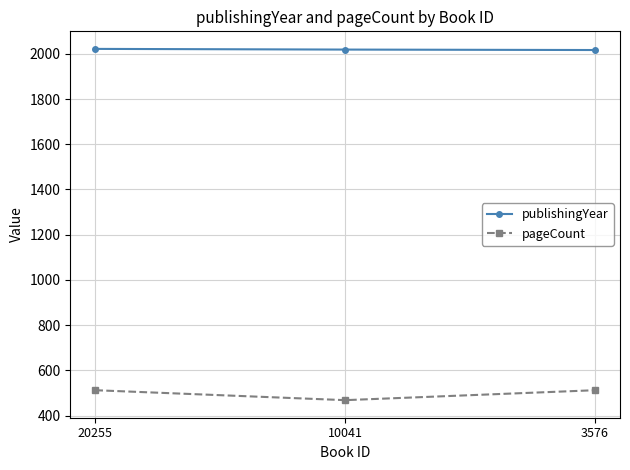

At how many categories does at least one series exceed 1224?

3